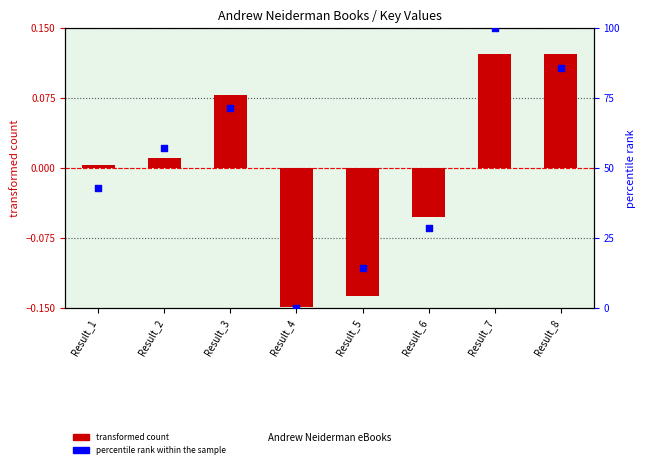

At which category is the sum across all series the highest?

Result_7